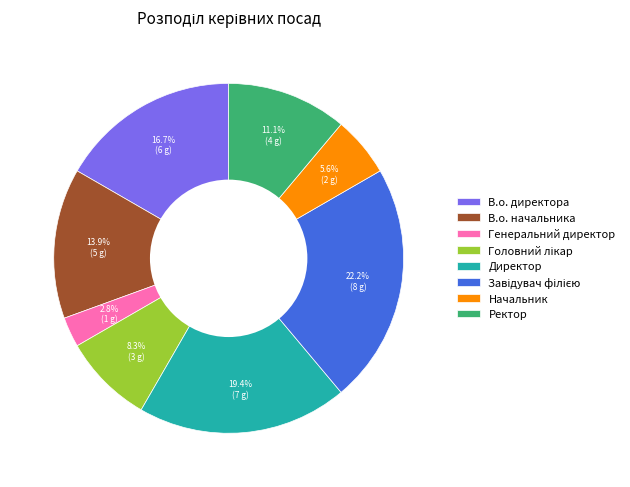

To the nearest percent, what percentage of the pie is В.о. начальника?

14%